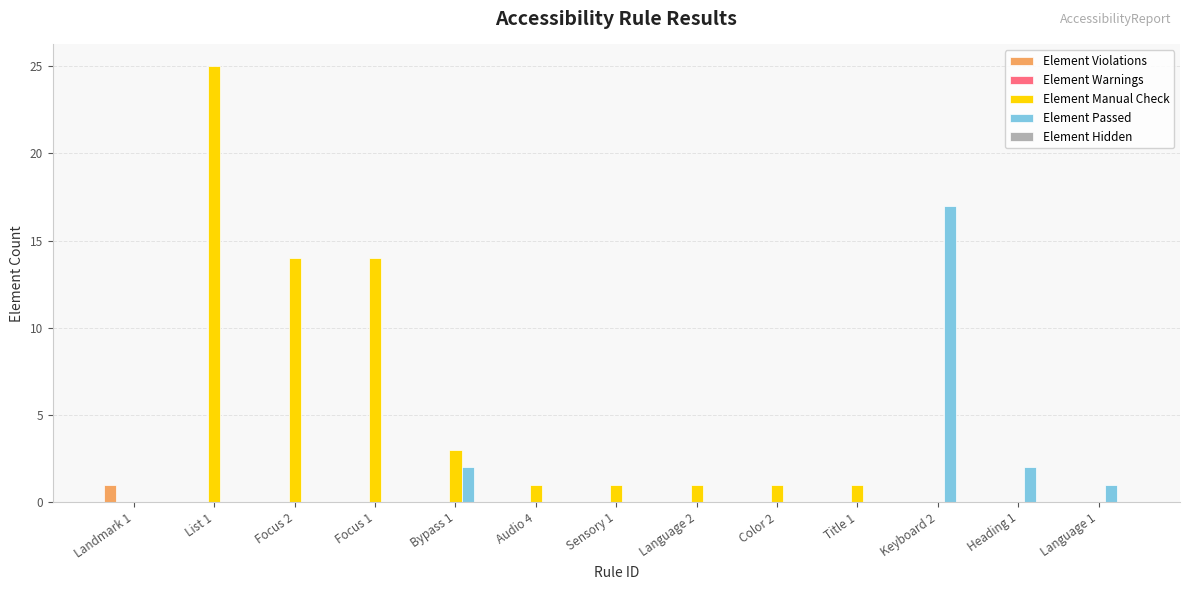

At which category is the sum across all series the highest?

List 1